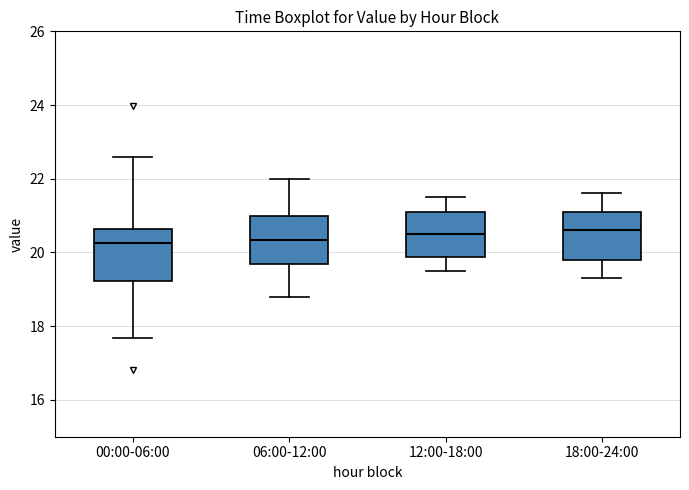

Reading left to right, transcribe this box plot: for each box, give where its median line is, the range the box spans, and where its two whiskers end, as read against the y-axis. The values are not printed on the chart, so give them approximately, as read against the axis.

00:00-06:00: median 20.2, box 19.2 to 20.6, whiskers 17.6 to 22.6
06:00-12:00: median 20.4, box 19.8 to 21.0, whiskers 18.8 to 22.0
12:00-18:00: median 20.6, box 19.8 to 21.2, whiskers 19.6 to 21.6
18:00-24:00: median 20.6, box 19.8 to 21.2, whiskers 19.4 to 21.6